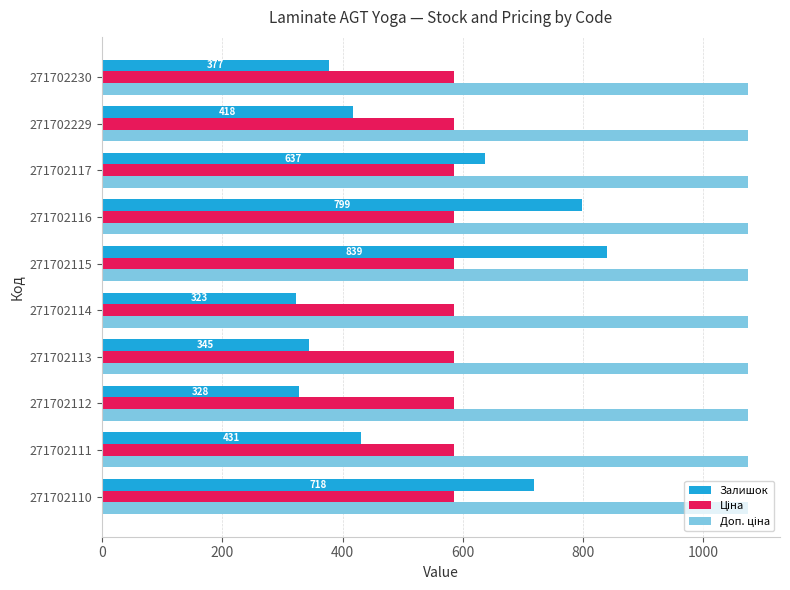

What is the difference between the Залишок values at 271702115 and 271702117?

202.0